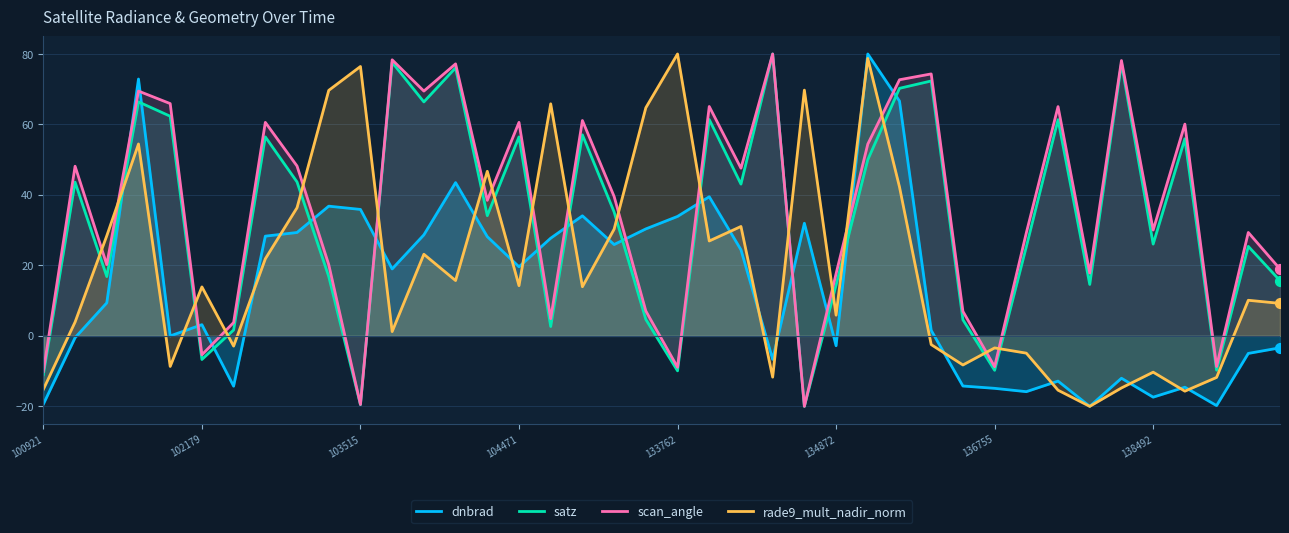

Which series has the largest total across all categories?

scan_angle